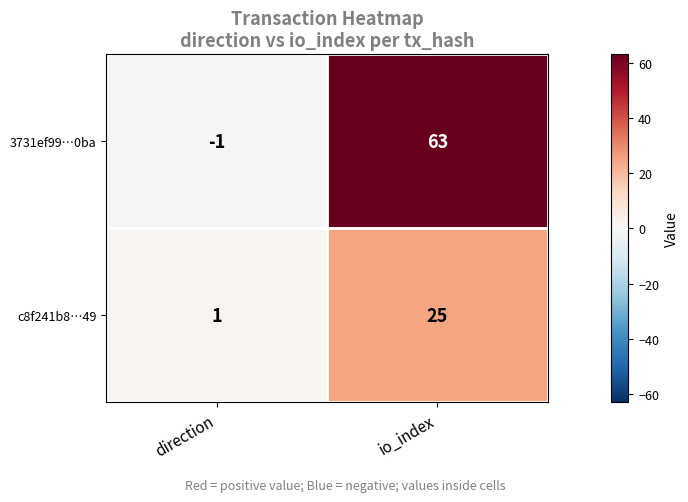

Between direction and io_index, which series saw the biggest shift?

3731ef99…0ba